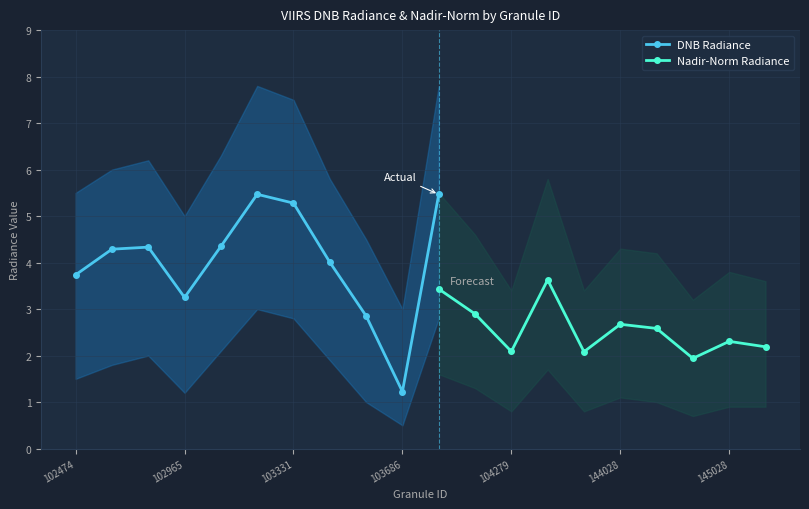

True or false: dnbrad and rade9_mult_nadir_norm intersect in this chart.

False